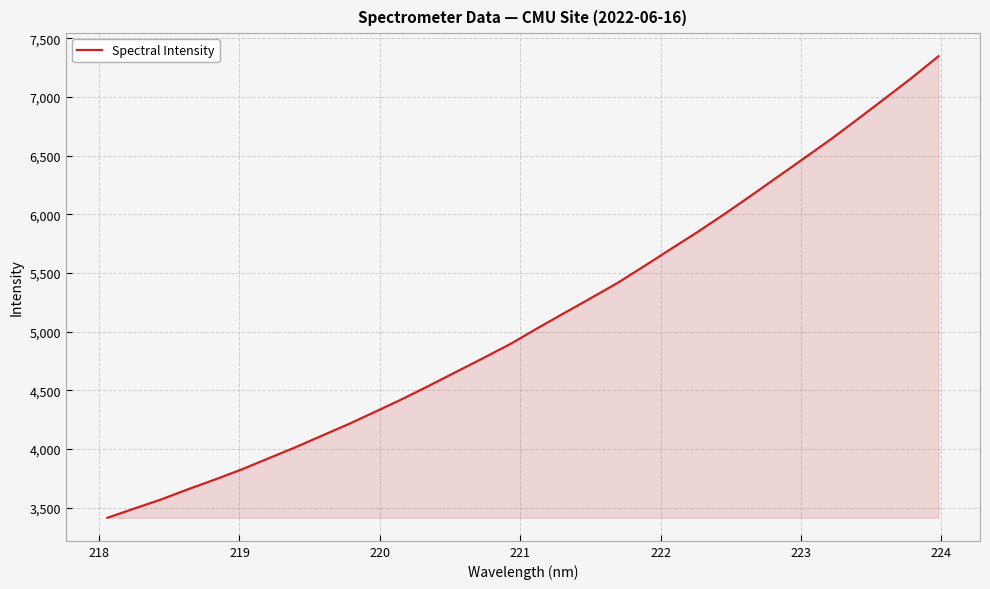

What is the maximum value shown in the chart?

7348.5